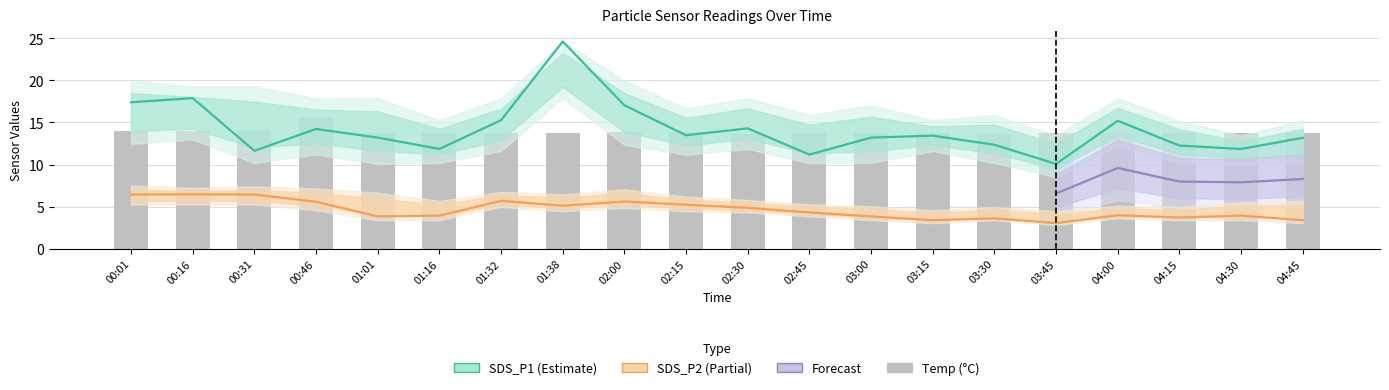

What is the approximate value of SDS_P2 at 01:32?

5.7